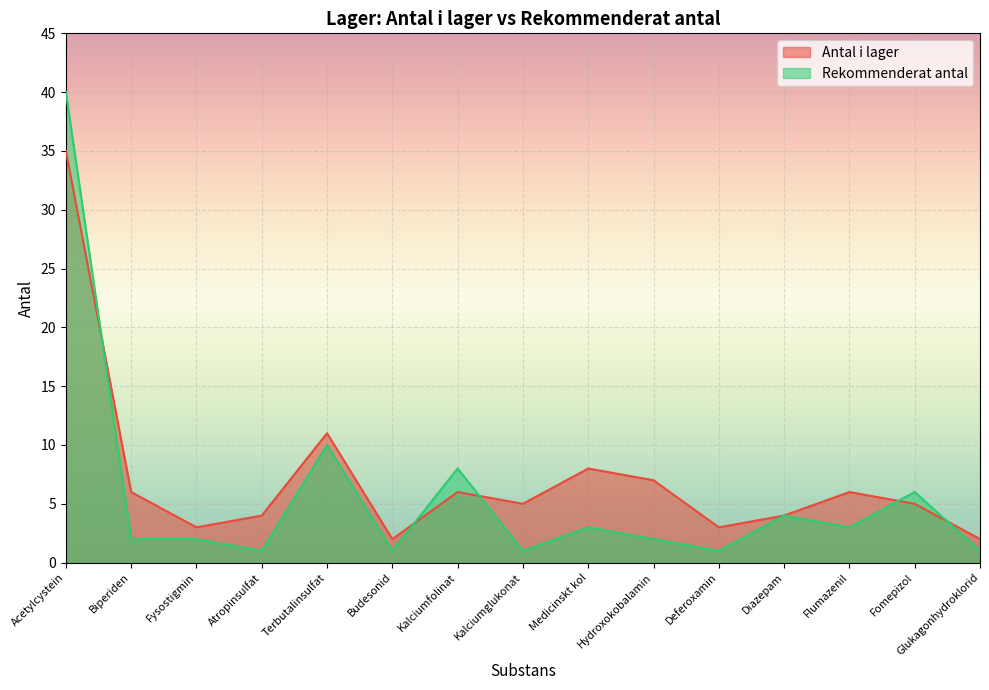

List the labels in order of Rekommenderat antal value, largest first.

Acetylcystein, Terbutalinsulfat, Kalciumfolinat, Fomepizol, Diazepam, Medicinskt kol, Flumazenil, Biperiden, Fysostigmin, Hydroxokobalamin, Atropinsulfat, Budesonid, Kalciumglukonat, Deferoxamin, Glukagonhydroklorid